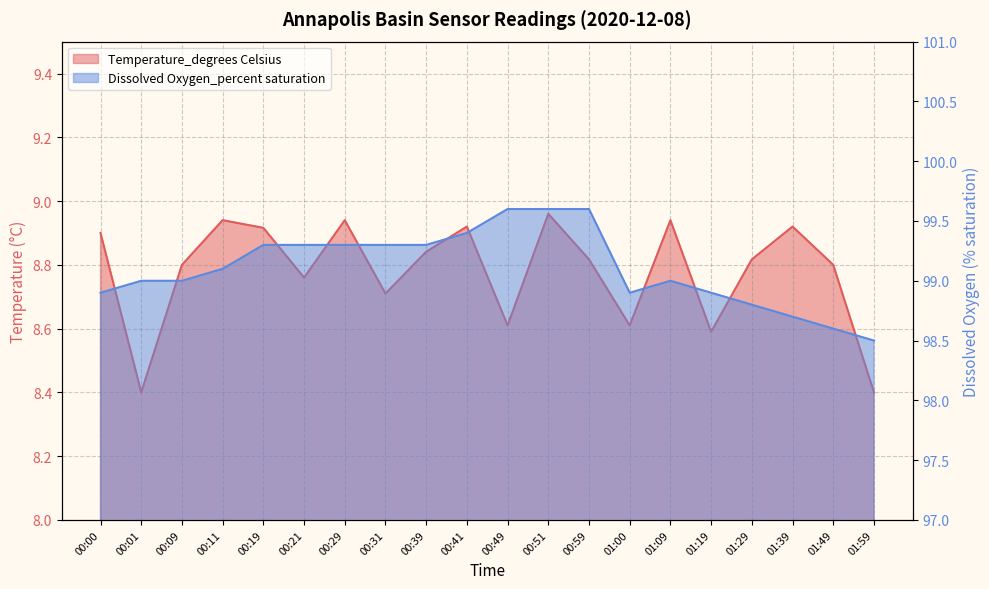

In Temperature_degrees Celsius, how many points are higher than both neighbors (excluding endpoints)?

6